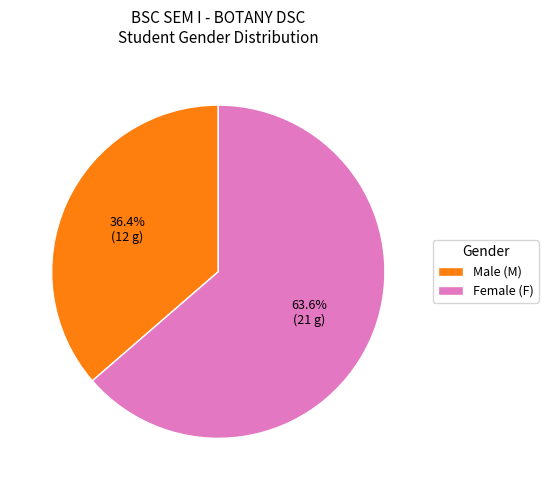

Which slice is the largest?

Female (F)